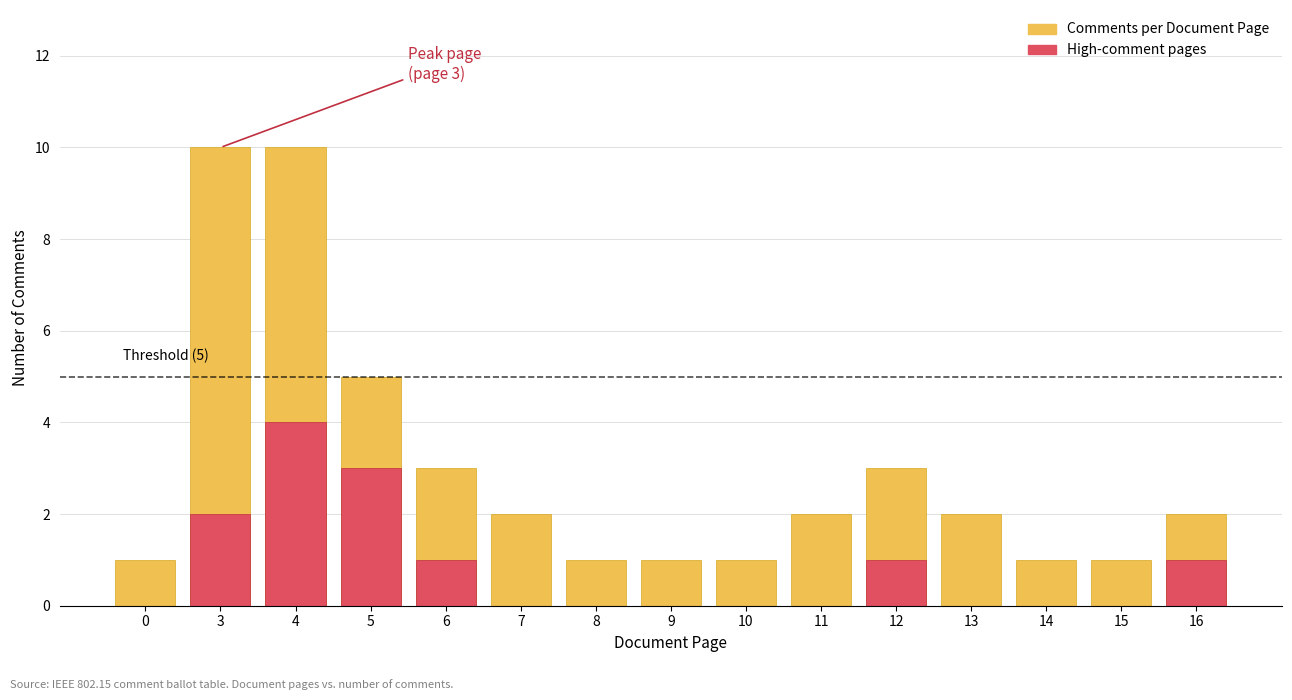

What is the greatest value displayed?

10